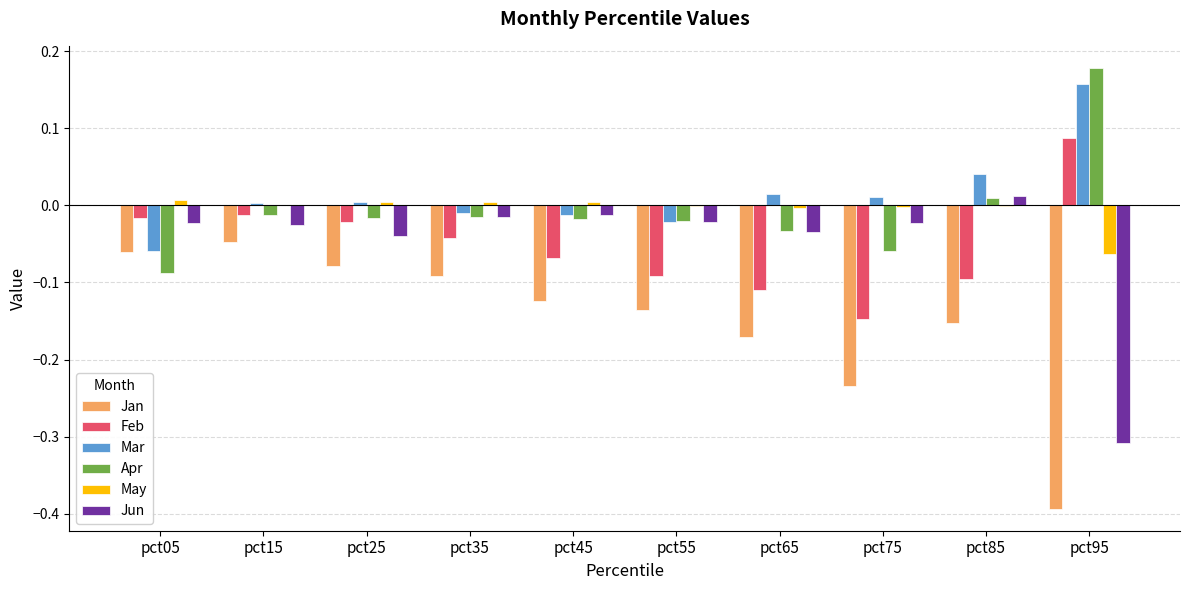

Does the chart contain stacked bars?

No